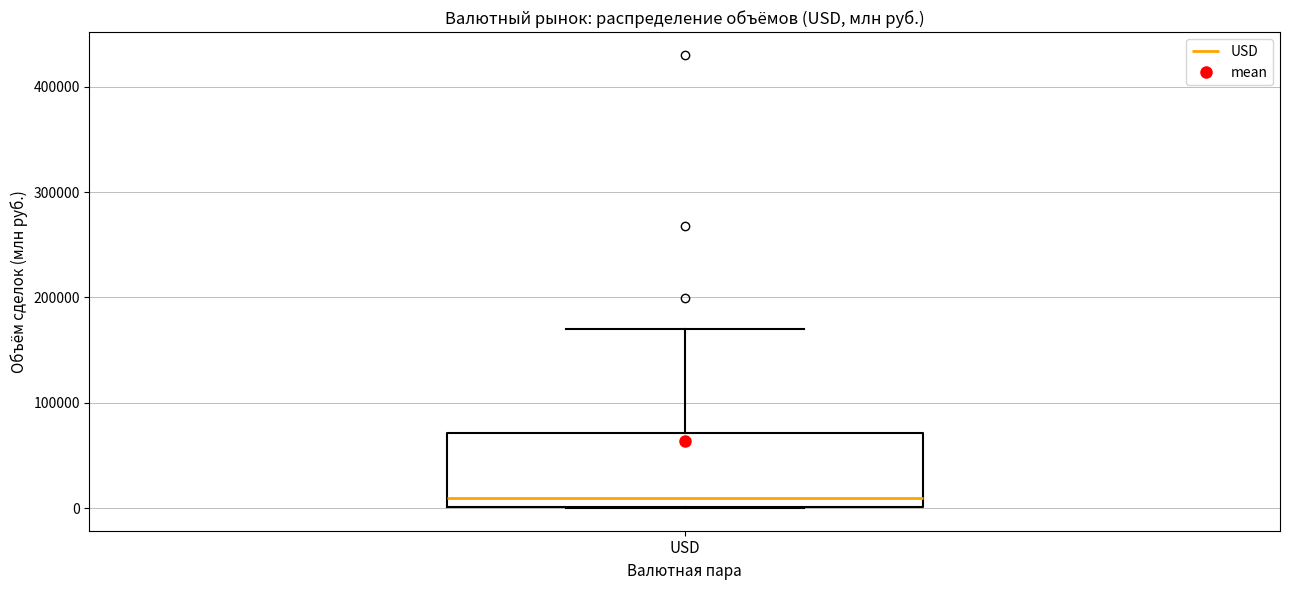

Read this box plot against the y-axis: the position of the median line, the range covered by the box, and the ends of both whiskers. The values are not printed on the chart, so give them approximately, as read against the axis.

median 10000, box 0 to 70000, whiskers 0 to 170000